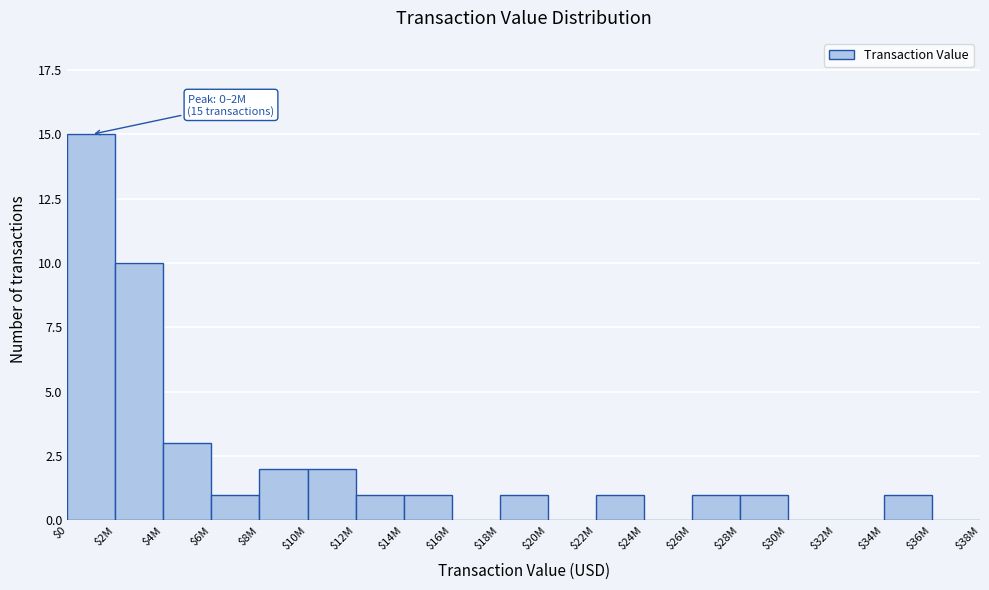

Which category has the highest value across all series?

$0